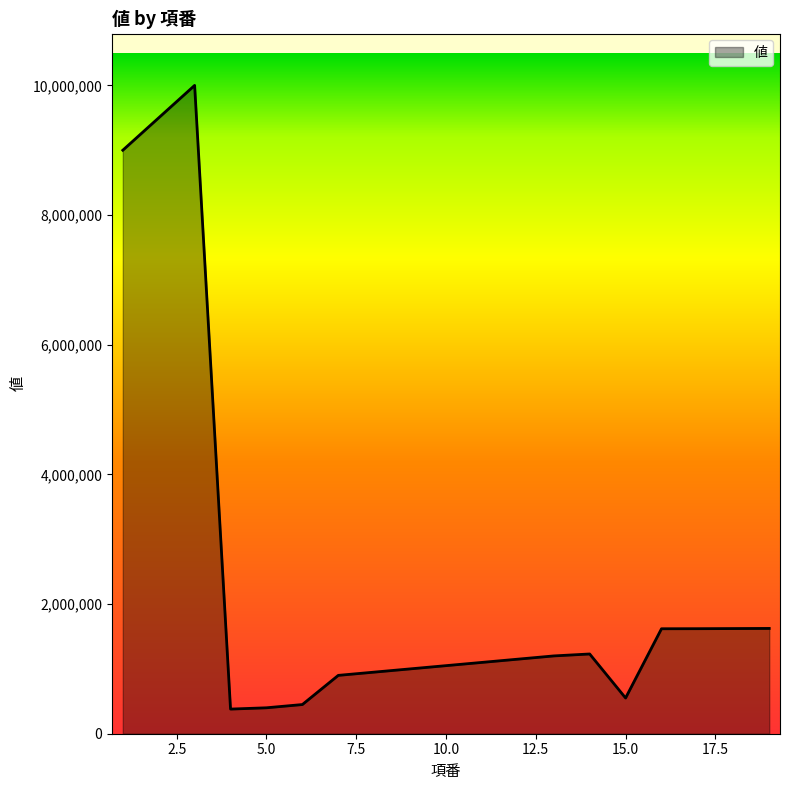

What is the minimum value shown in the chart?

380000